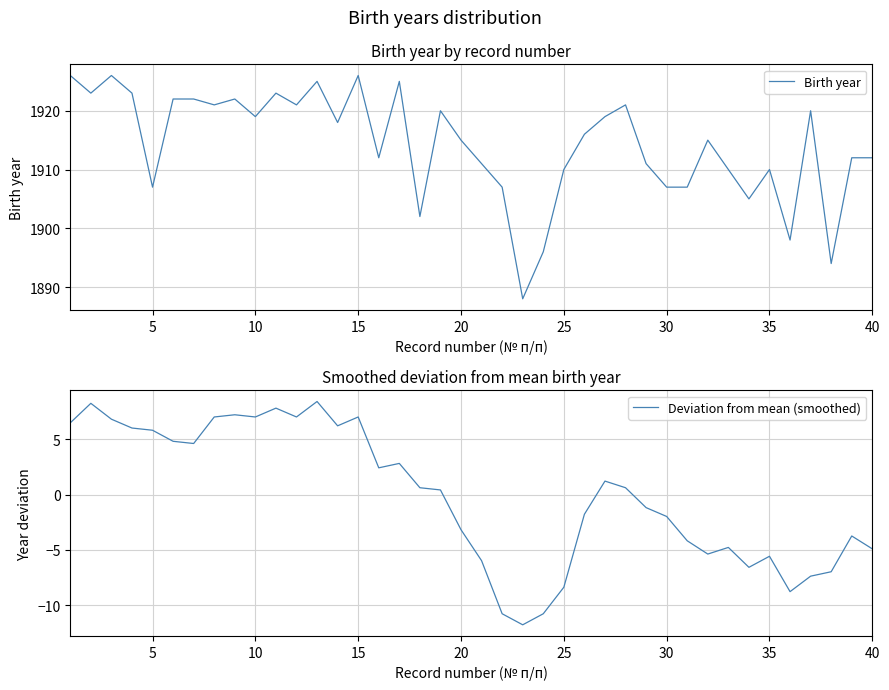

The value of Birth year at 15 is 2703. True or false?

False